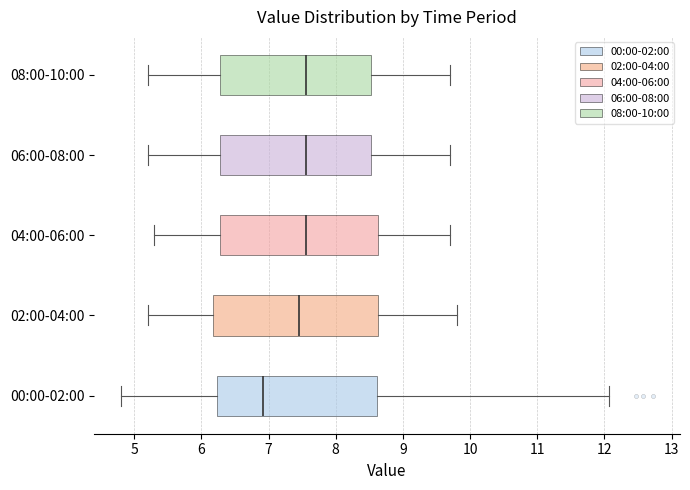

Reading bottom to top, read every box against the x-axis: the position of its median line, the range the box covers, and the ends of its whiskers. The values are not printed on the chart, so give them approximately, as read against the axis.

00:00-02:00: median 6.9, box 6.2 to 8.6, whiskers 4.8 to 12.1
02:00-04:00: median 7.5, box 6.2 to 8.6, whiskers 5.2 to 9.8
04:00-06:00: median 7.6, box 6.3 to 8.6, whiskers 5.3 to 9.7
06:00-08:00: median 7.6, box 6.3 to 8.5, whiskers 5.2 to 9.7
08:00-10:00: median 7.6, box 6.3 to 8.5, whiskers 5.2 to 9.7